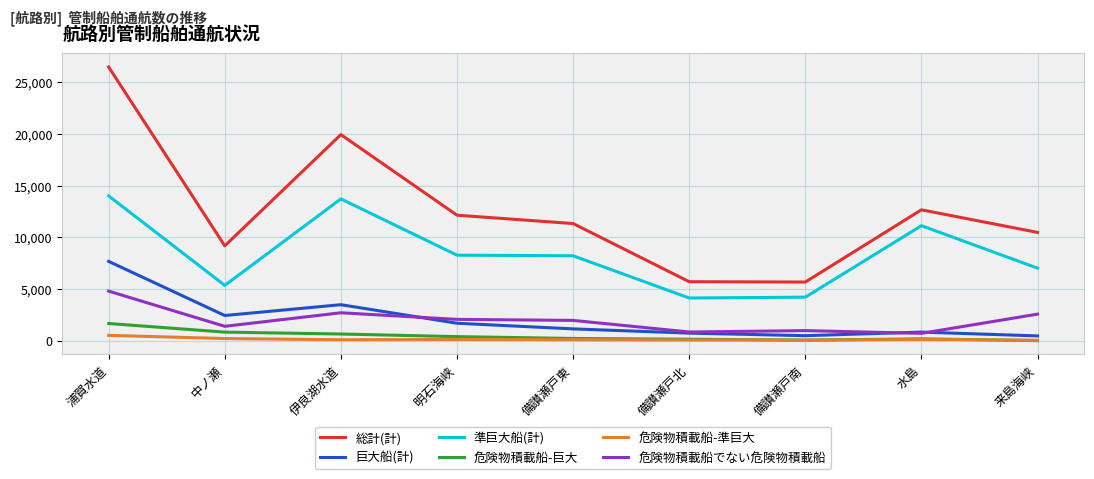

Where does the 危険物積載船でない危険物積載船 series first go above 1962?

浦賀水道